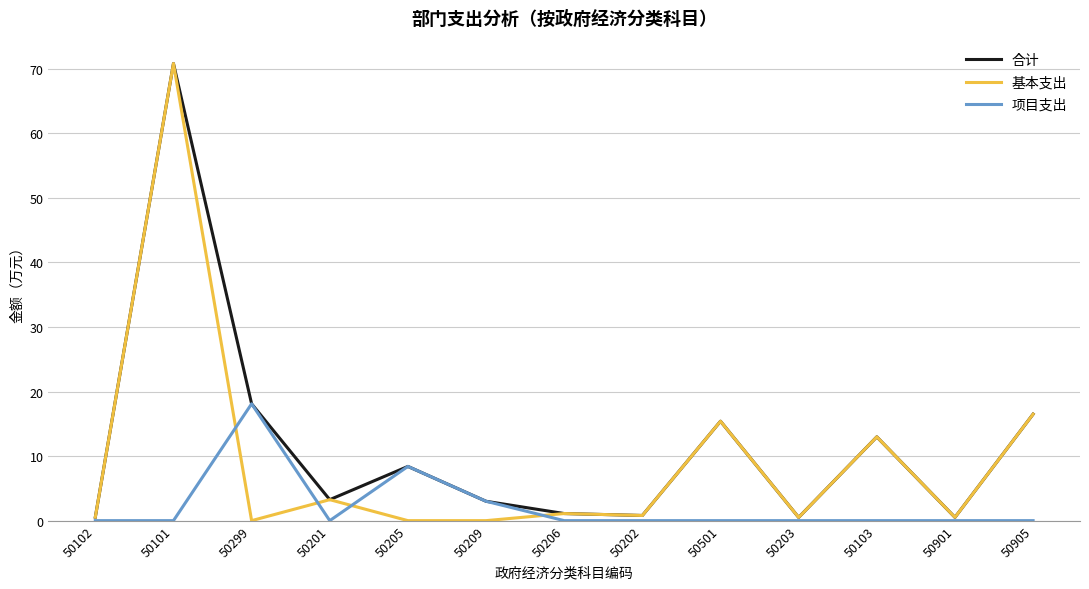

Rank the series by their average value, from lowest to highest.

项目支出, 基本支出, 合计